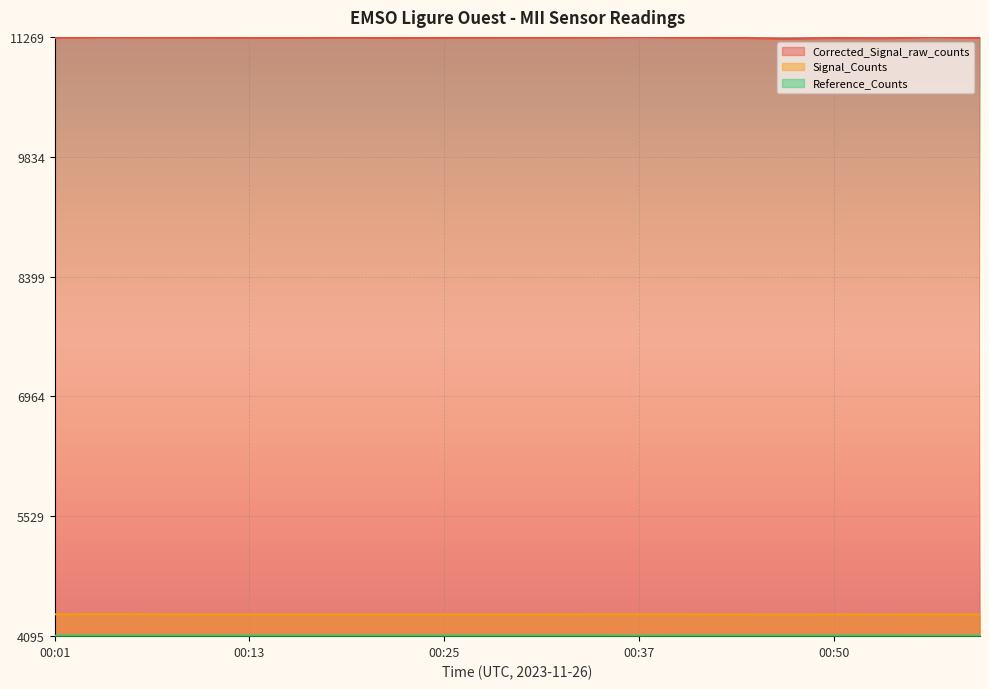

At which label does Corrected_Signal_raw_counts first exceed 11258?

00:04